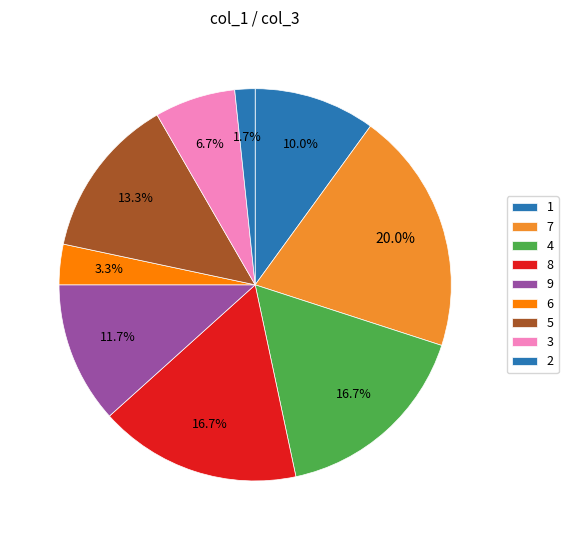

How many segments does this pie chart have?

9